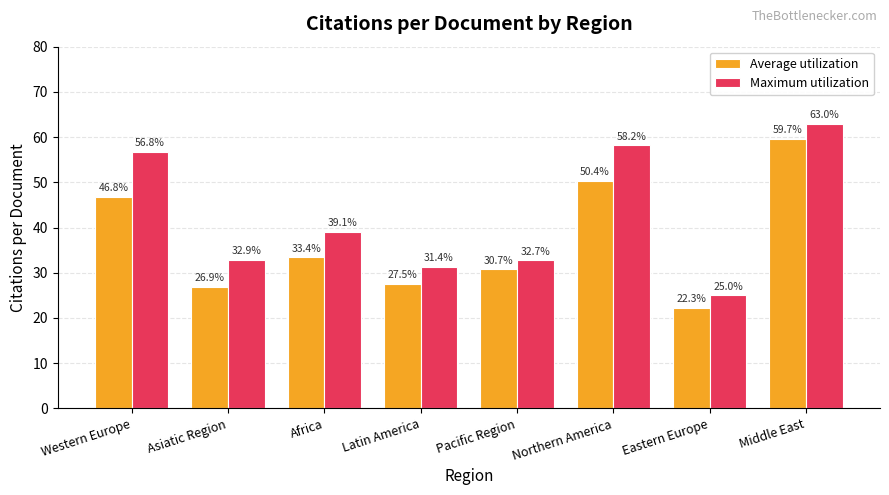

What position from the left is Latin America?

4